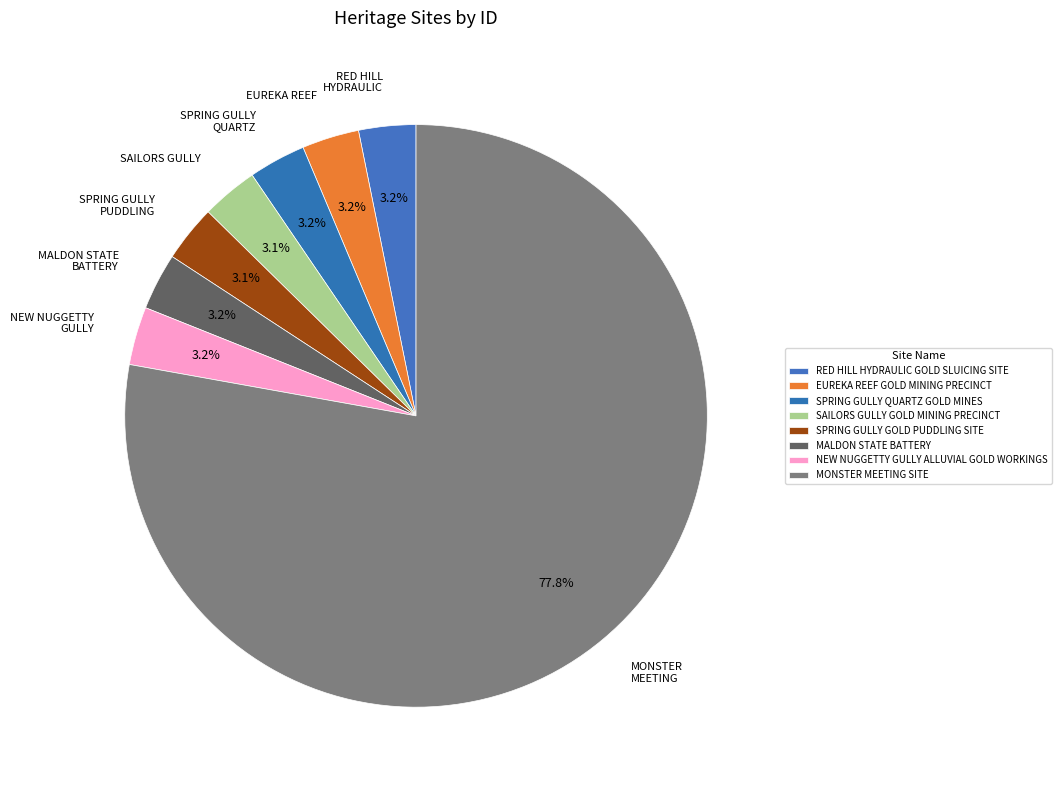

To the nearest percent, what is the combined percentage of EUREKA REEF GOLD MINING PRECINCT and SPRING GULLY GOLD PUDDLING SITE?

6%